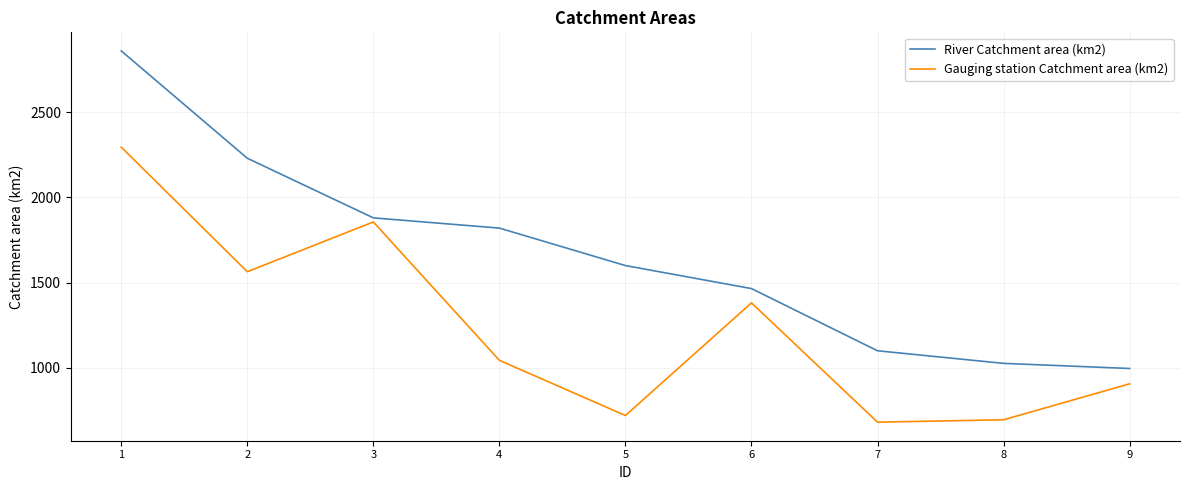

Between 2 and 8, which series saw the biggest shift?

River Catchment area (km2)